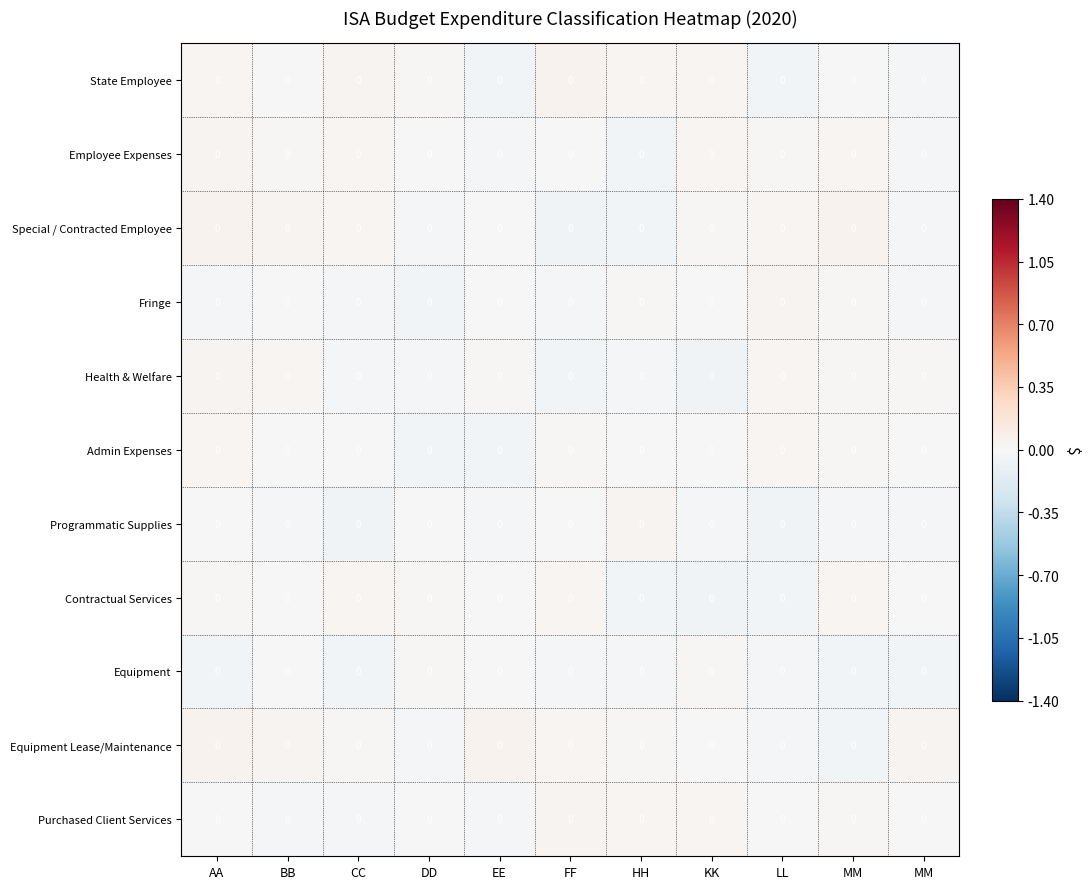

Rank the series by their maximum value, from highest to lowest.

State Employee, Special / Contracted Employee, Equipment Lease/Maintenance, Employee Expenses, Purchased Client Services, Programmatic Supplies, Fringe, Health & Welfare, Contractual Services, Admin Expenses, Equipment